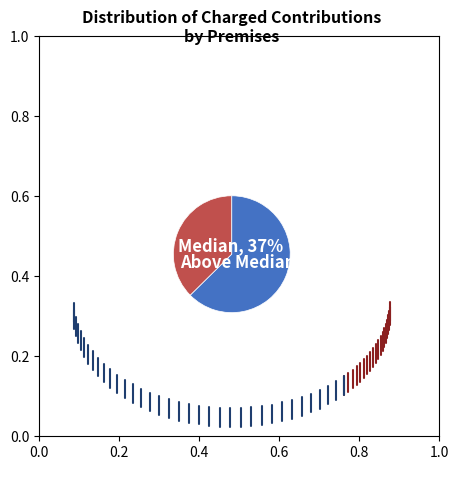

Which slice is the largest?

Above Median, 63%